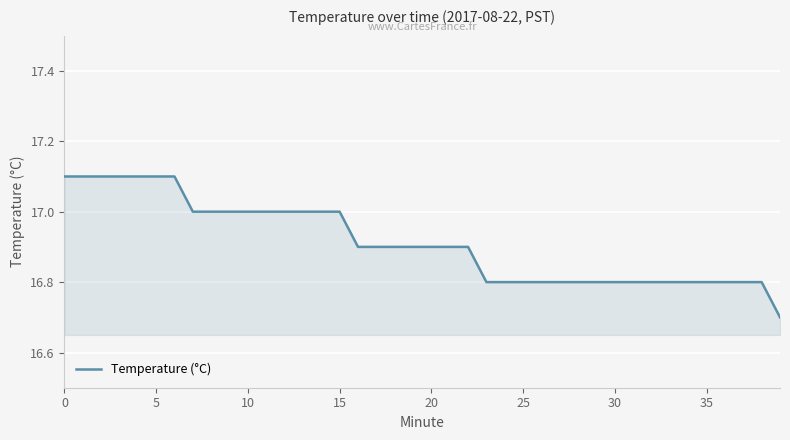

What is the greatest value displayed?

17.1